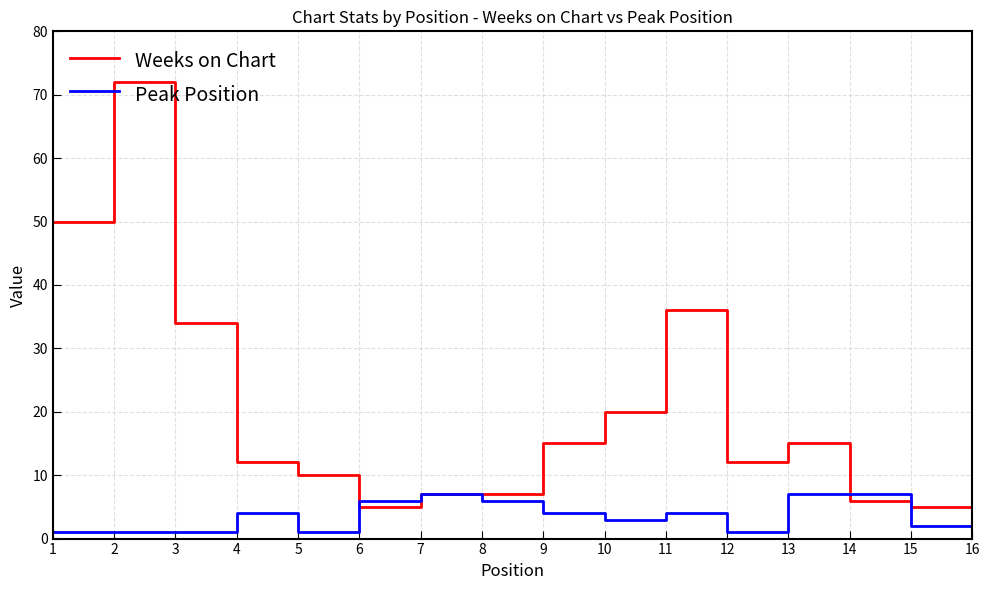

The Peak Position series shows 12 at 12. True or false?

False